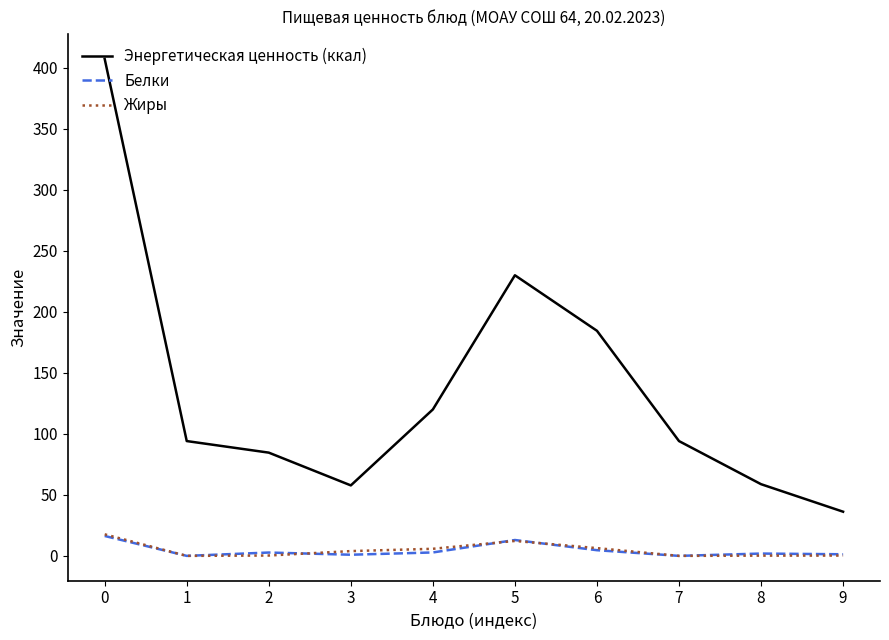

The Энергетическая ценность (ккал) series shows 117.7 at 2. True or false?

False